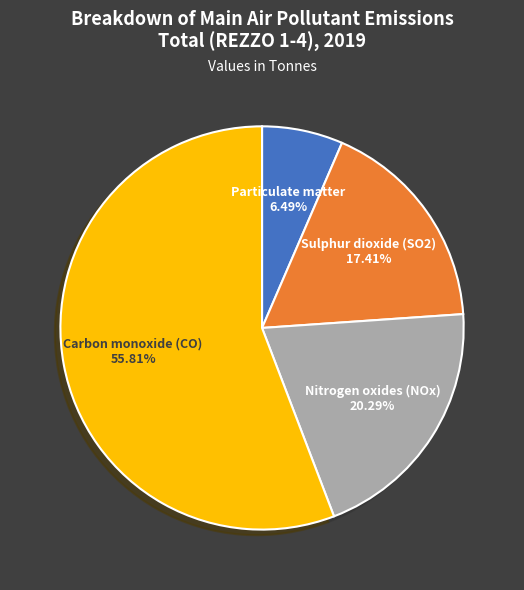

The Carbon monoxide (CO) slice represents 43% of the pie. True or false?

False